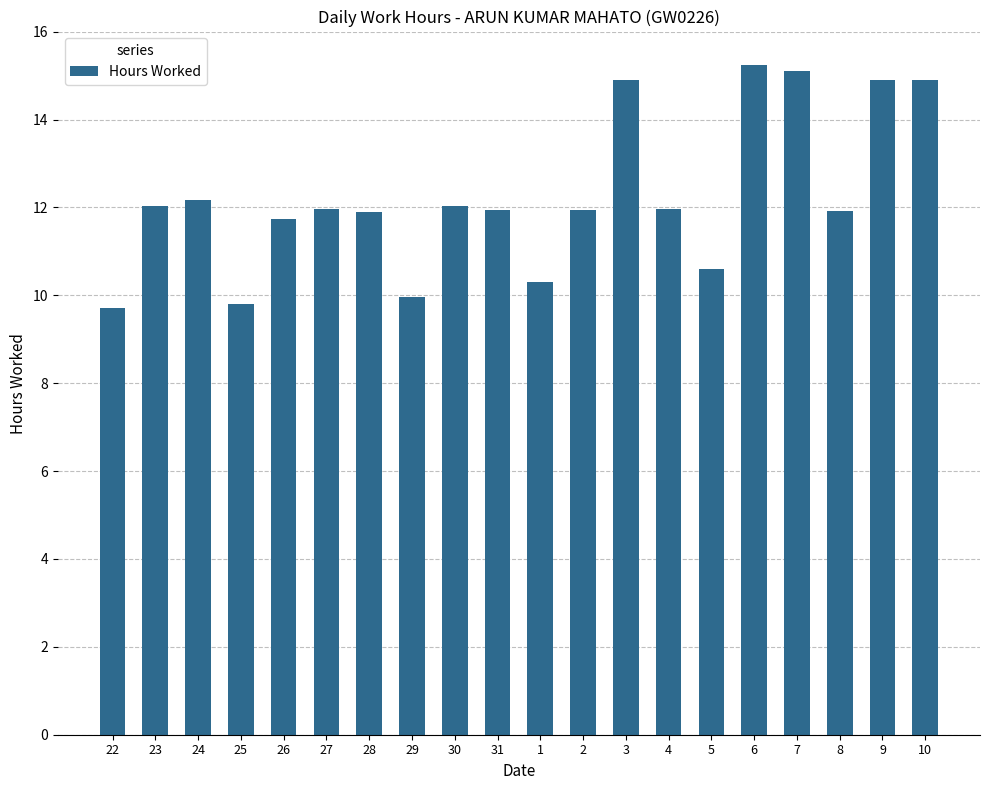

Where does the data first go above 11?

23